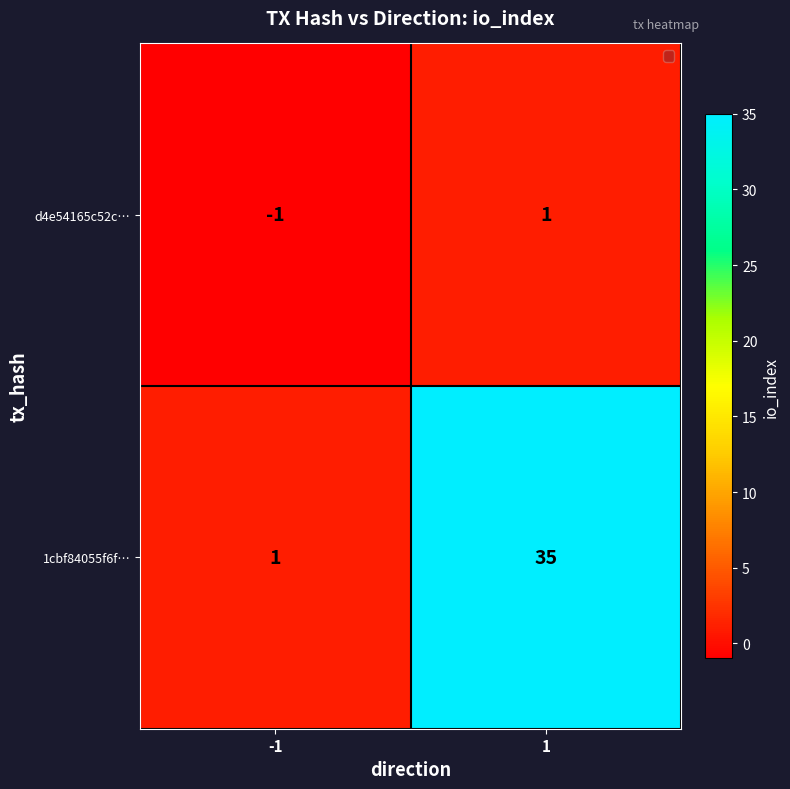

What is the sum of the 1cbf84055f6f… values at 1 and -1?

36